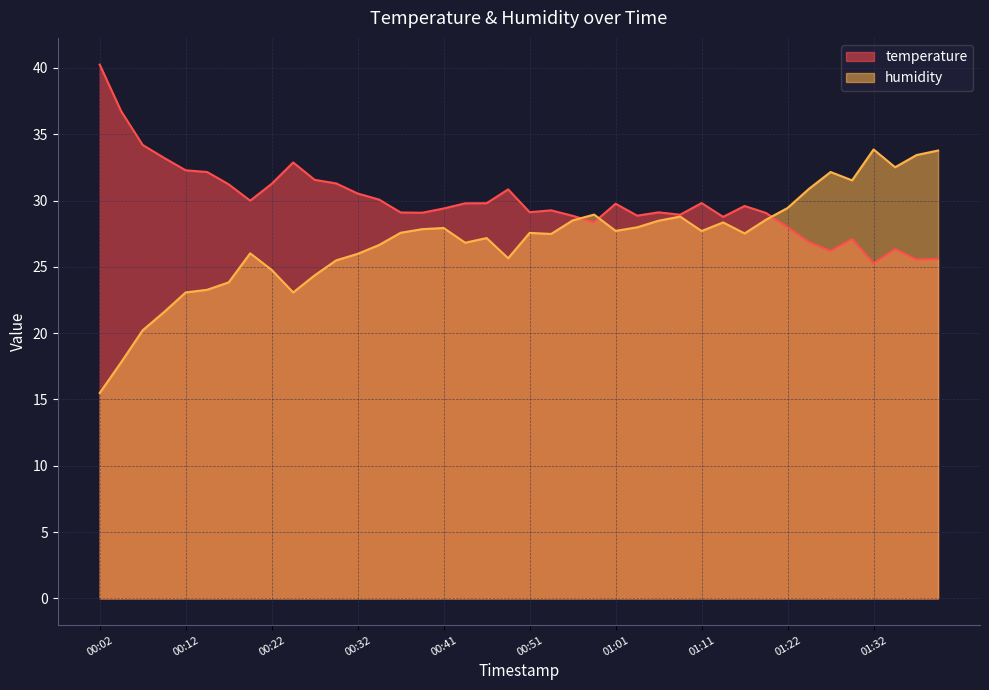

Read the temperature value at 00:29.

31.3